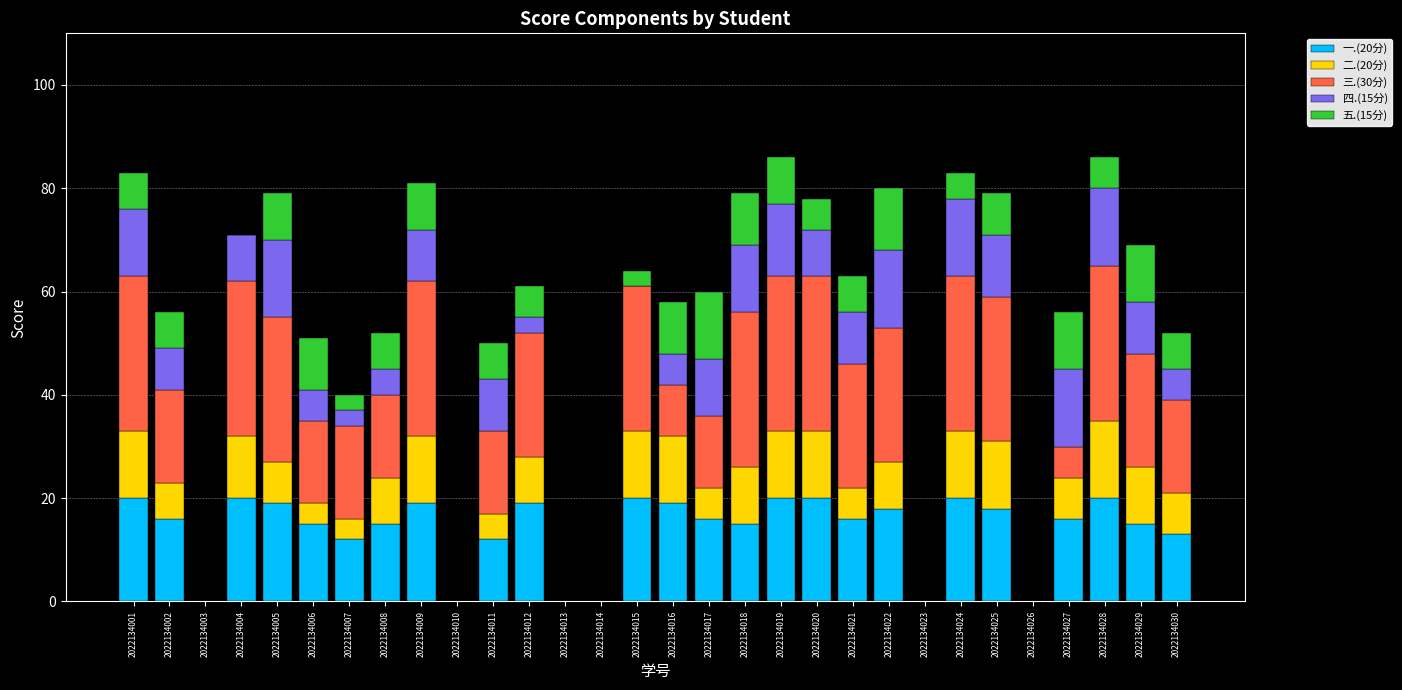

What is the total value across all series at 2022134001?

83